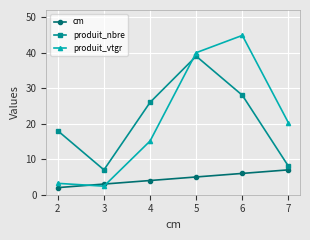

True or false: cm and produit_nbre cross at least once.

False